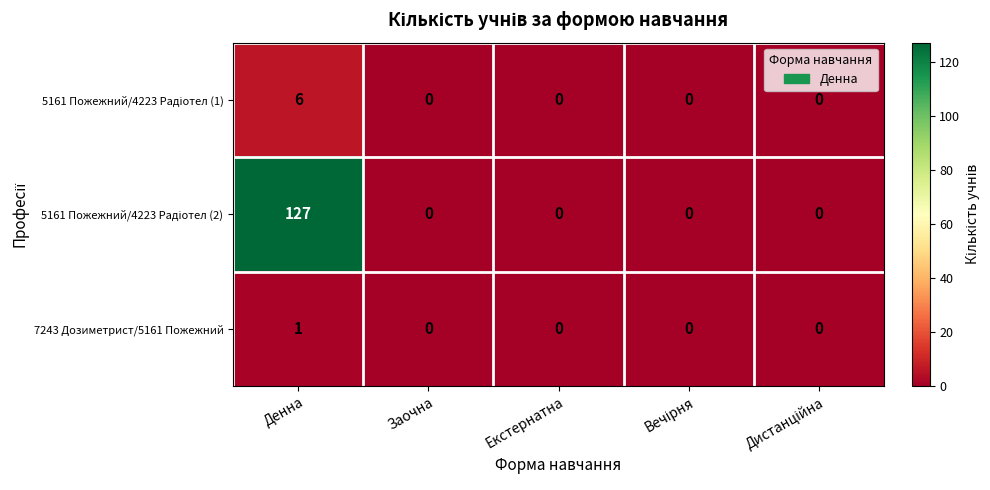

At how many categories does at least one series exceed 36?

1